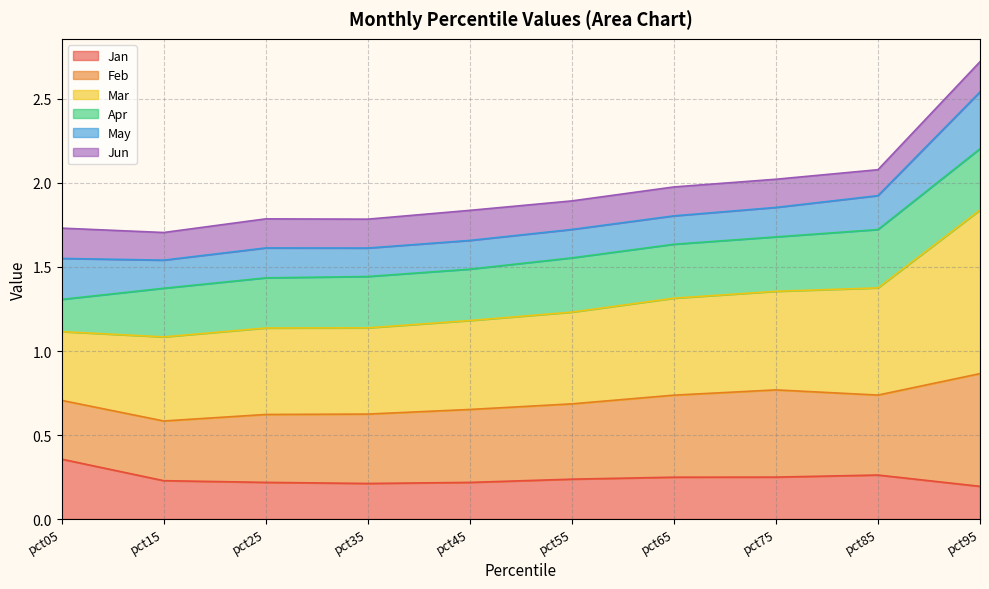

At which label does Feb reach its minimum?

pct05